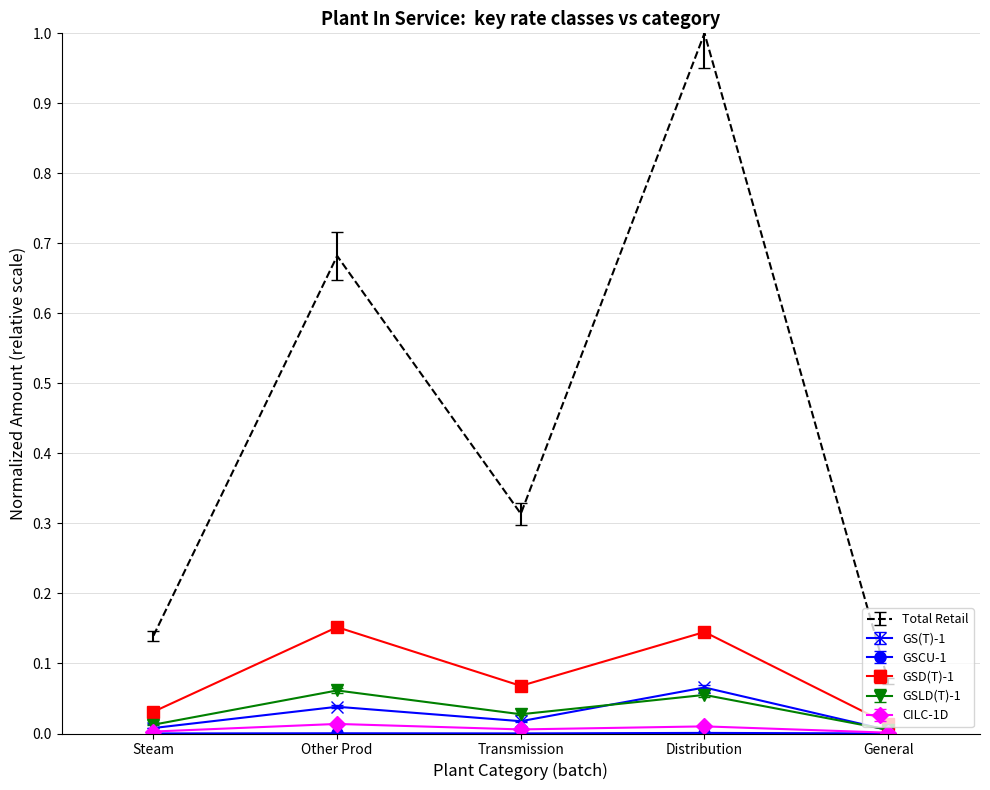

At which category is the sum across all series the highest?

Distribution